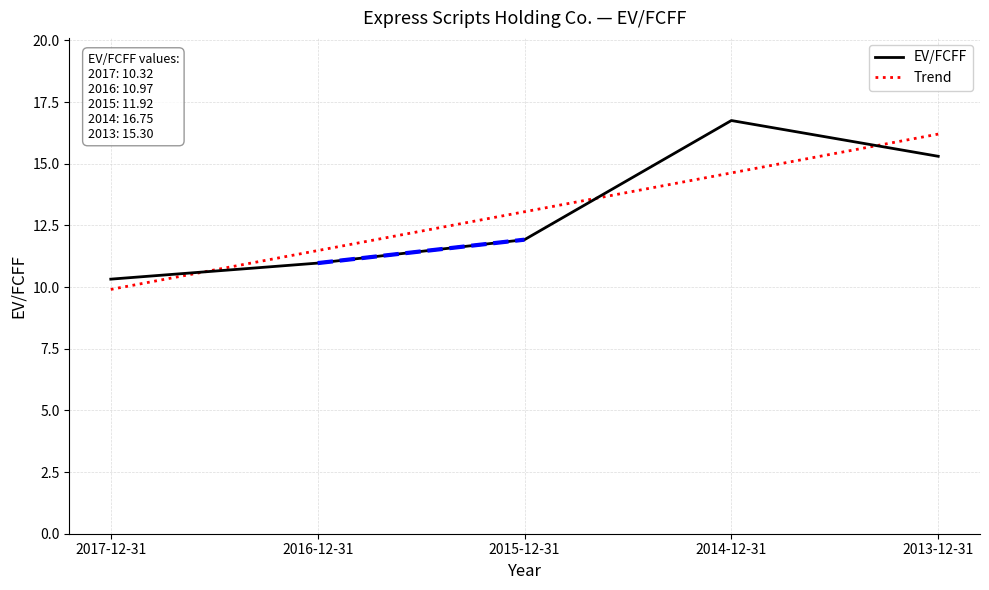

Rank the categories by value from lowest to highest.

2017-12-31, 2016-12-31, 2015-12-31, 2013-12-31, 2014-12-31